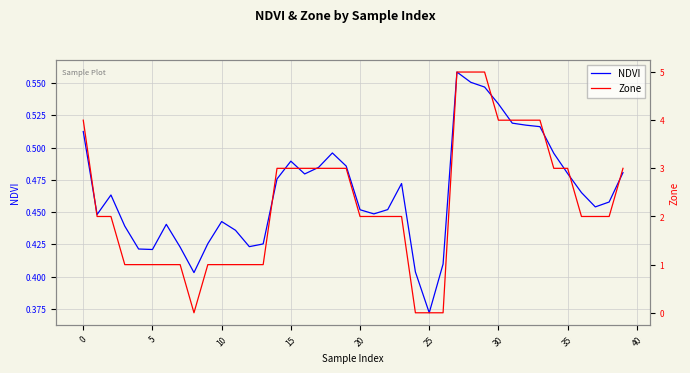

At how many categories does at least one series exceed 2?

17